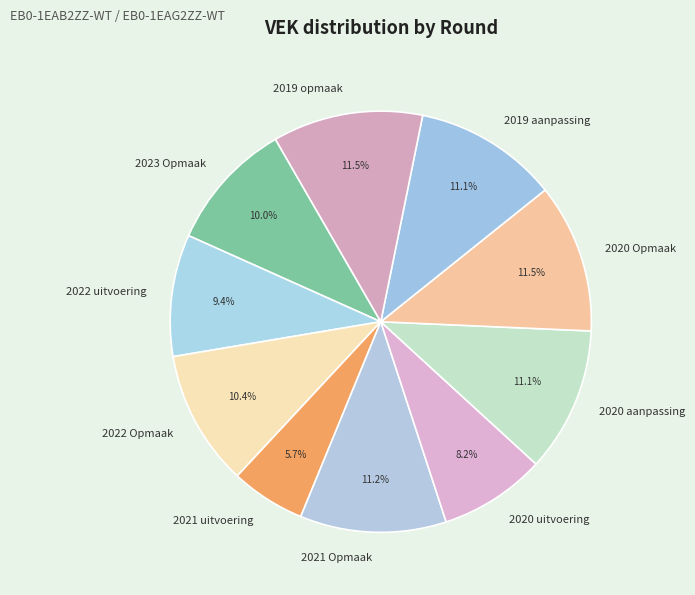

How many segments does this pie chart have?

10